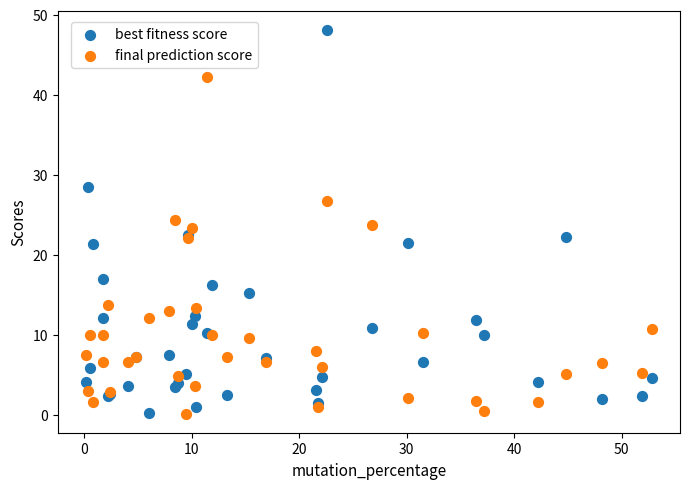

Which series has the largest Y range (max minus min)?

best fitness score